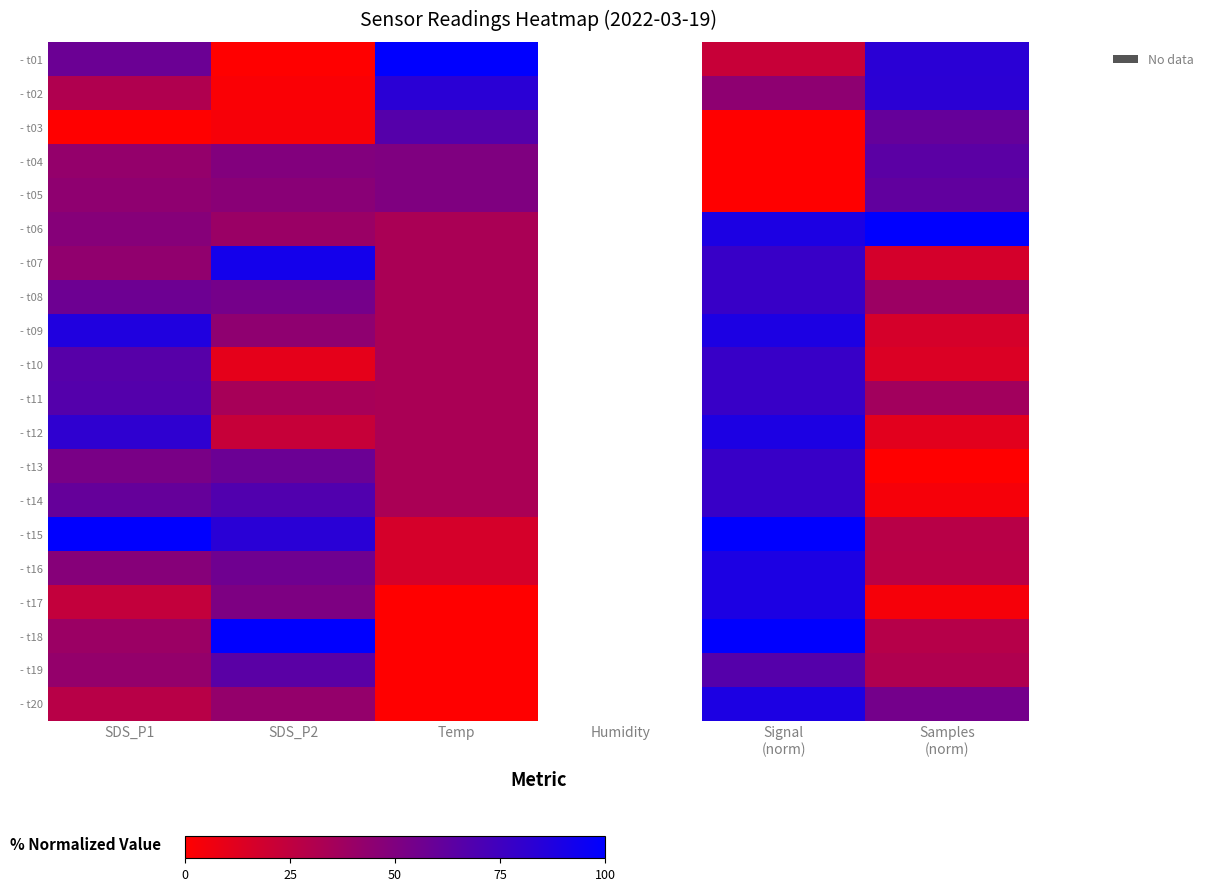

How many data points in - t06 are less than 39?

1